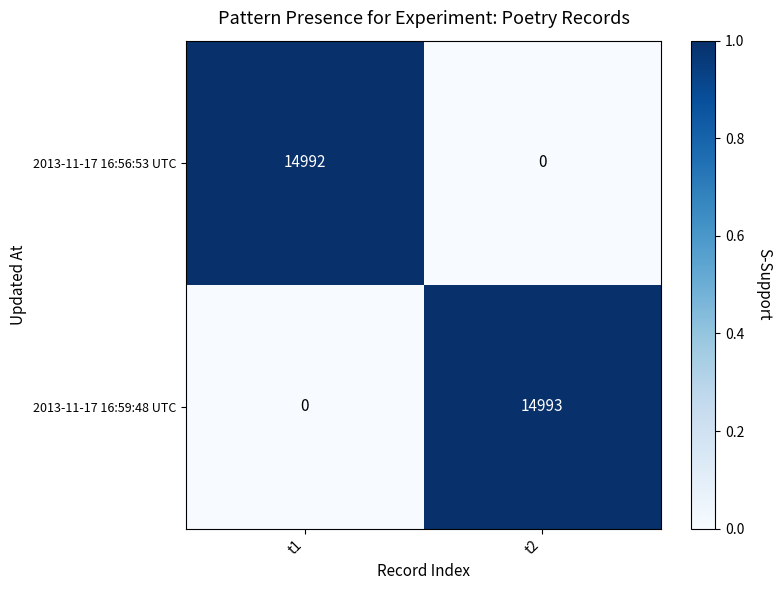

What is the total value across all series at t1?

14992